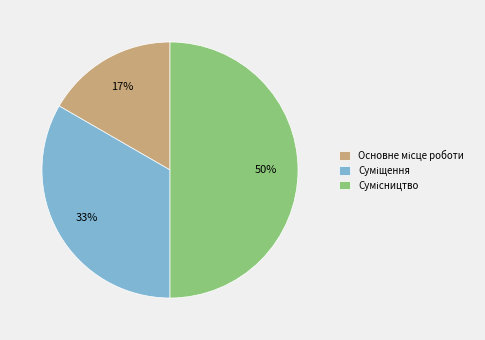

To the nearest percent, what is the difference between the largest and smallest slice percentages?

33%